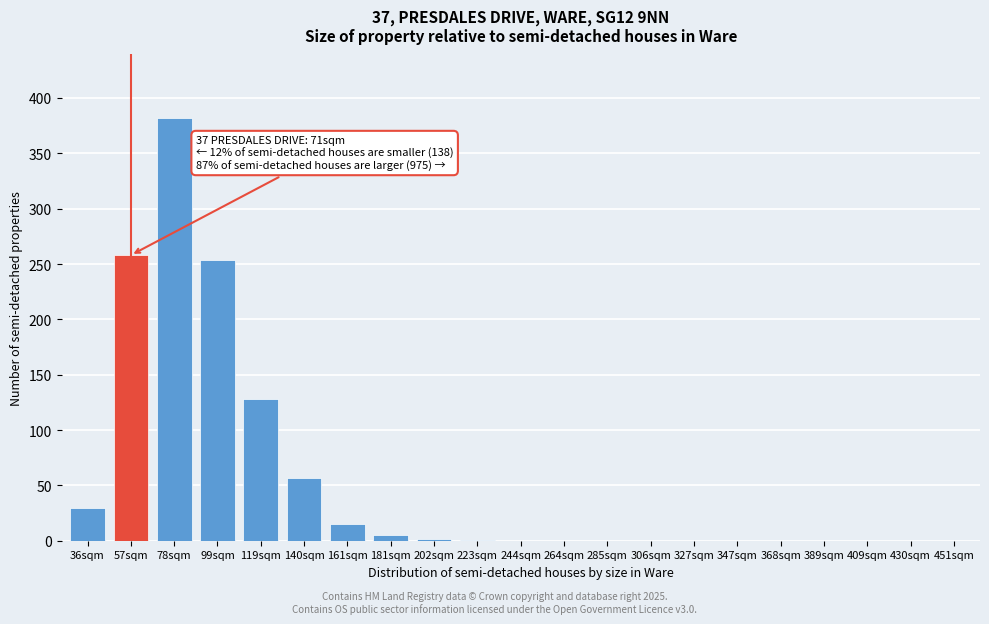

At which category does the chart reach its peak across all series?

78sqm